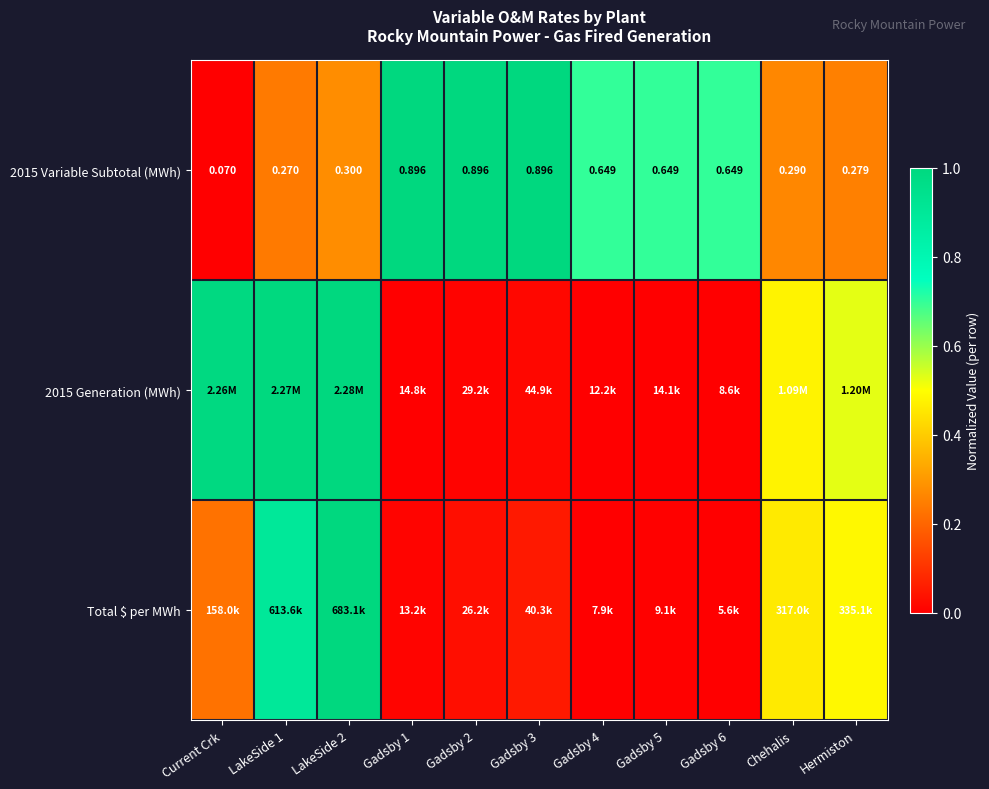

At which label does 2015 Variable Subtotal (MWh) reach its minimum?

Current Crk